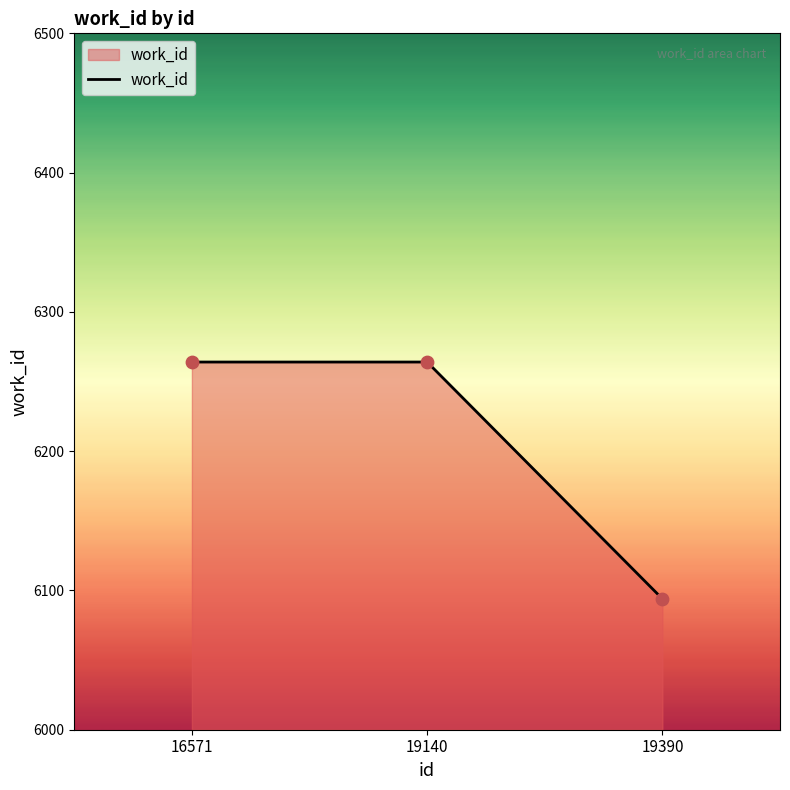

Which has a higher value, 19390 or 19140?

19140